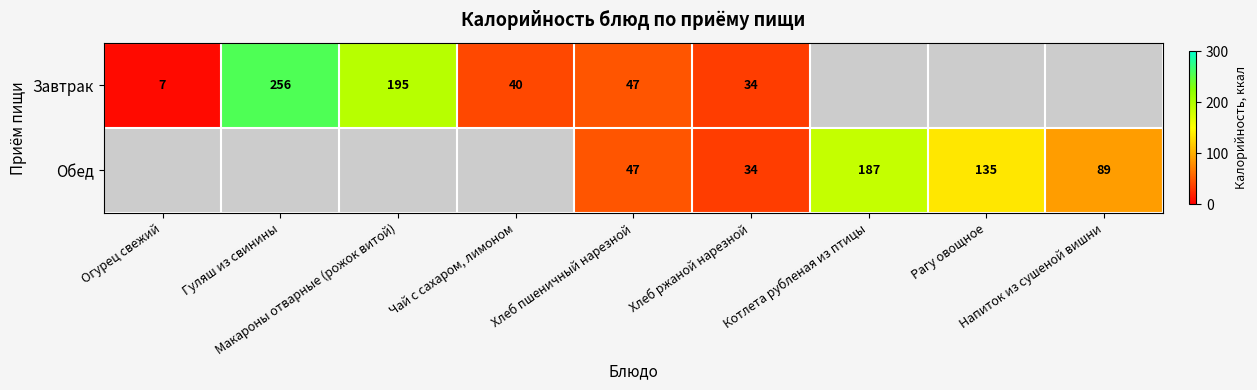

At which category is the sum across all series the highest?

Гуляш из свинины